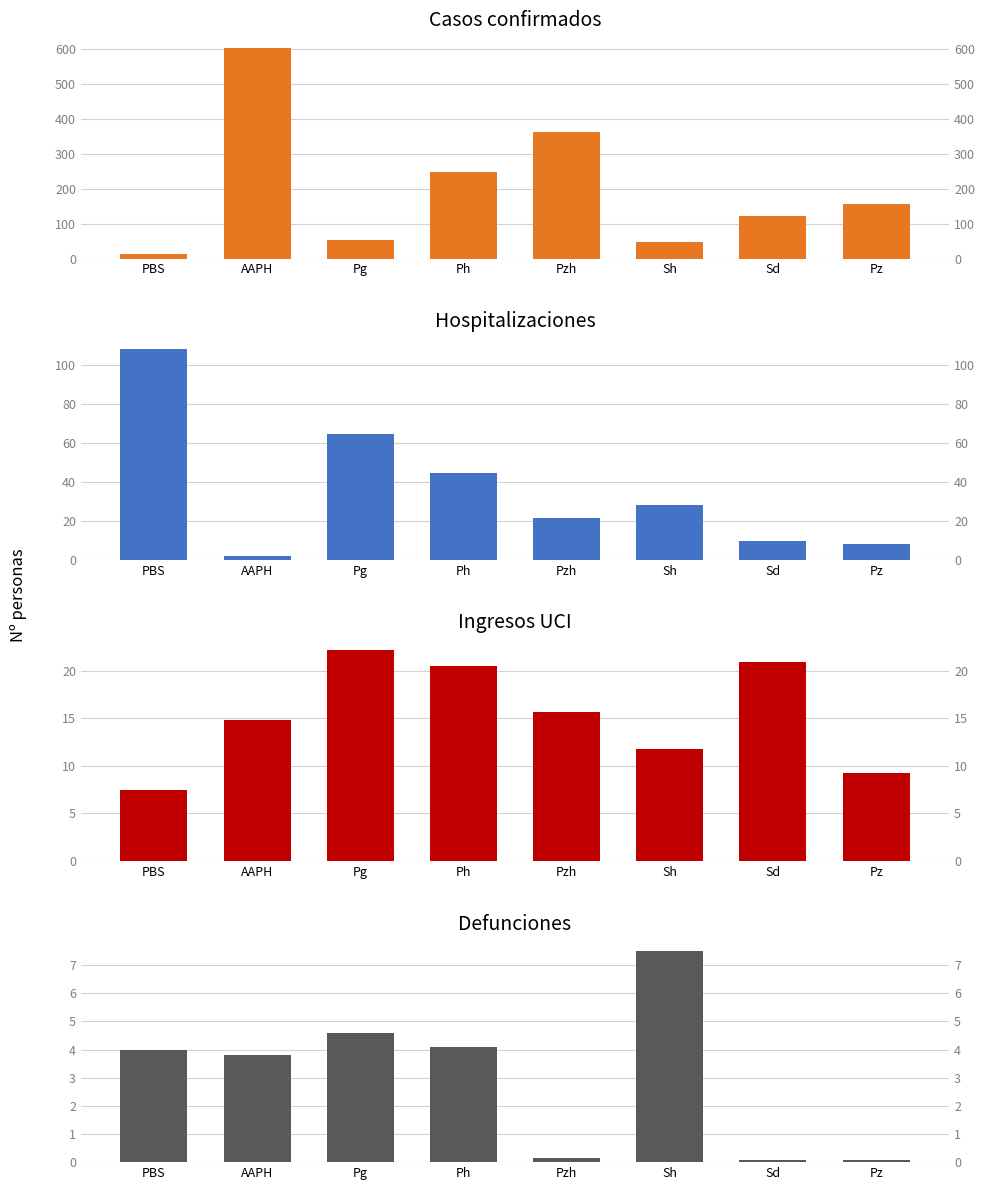

Which series has the largest range (max minus min)?

PBS